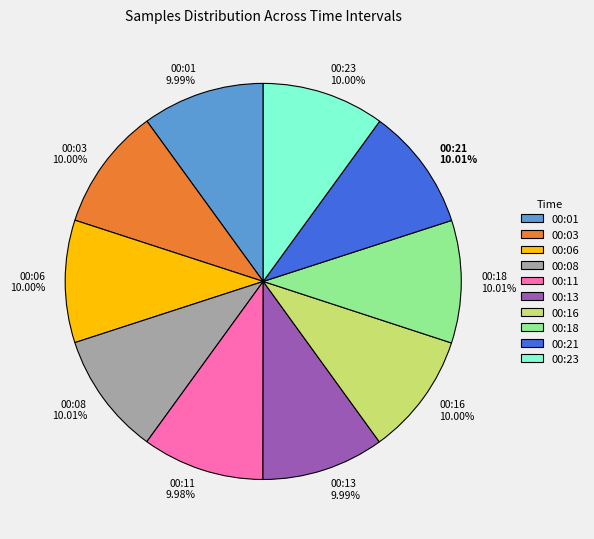

Is 00:03 the majority of the pie?

No